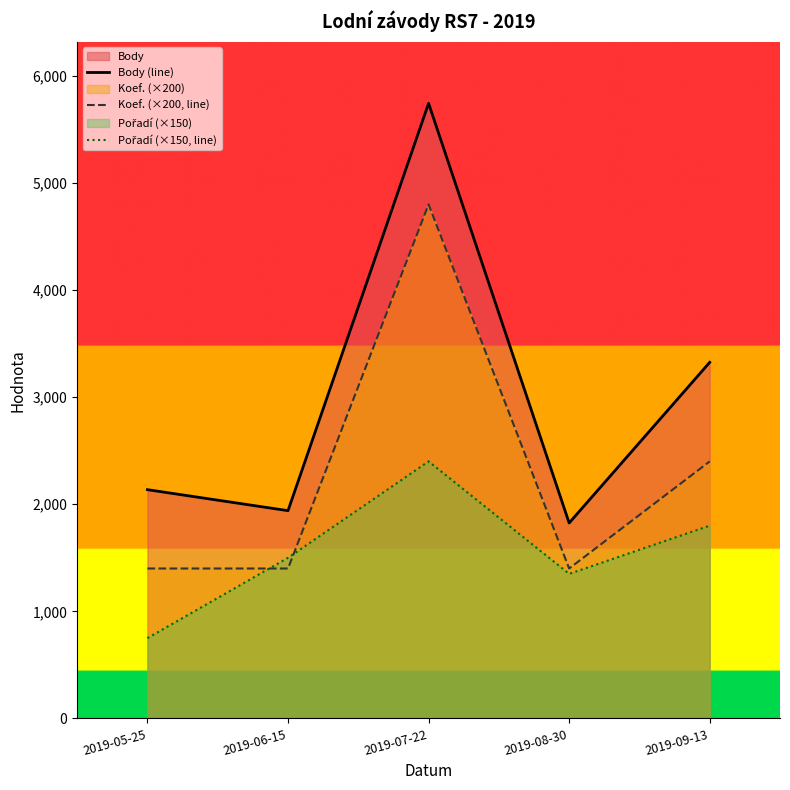

In Pořadí (×150, line), how many points are lower than both neighbors (excluding endpoints)?

1